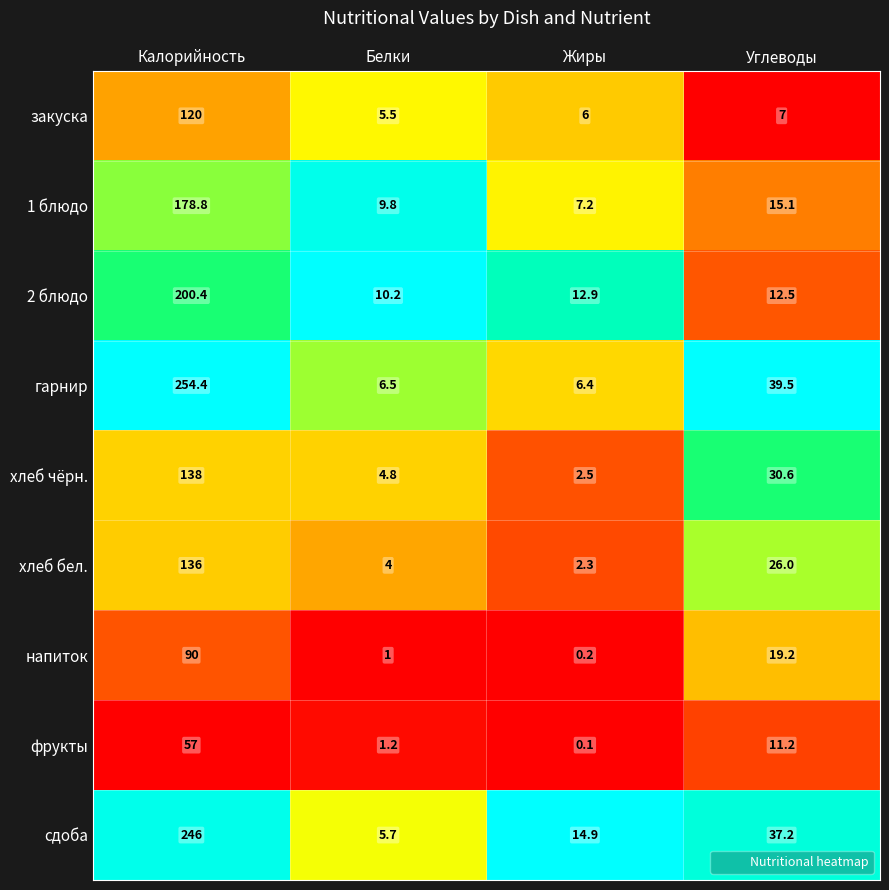

Read the фрукты value at Углеводы.

11.2